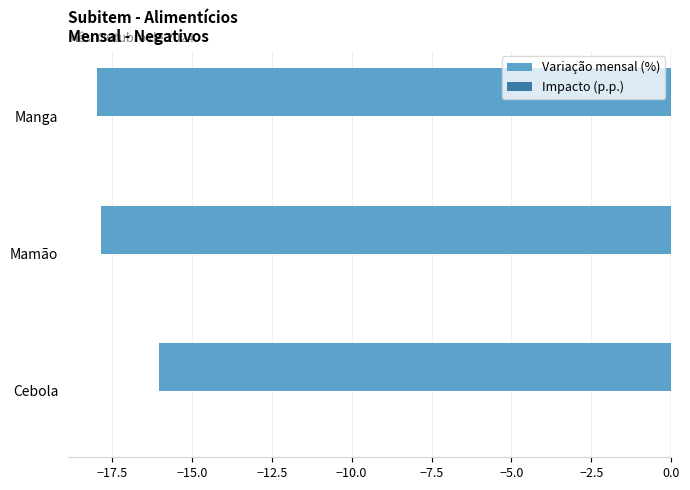

At which category is the sum across all series the highest?

Cebola